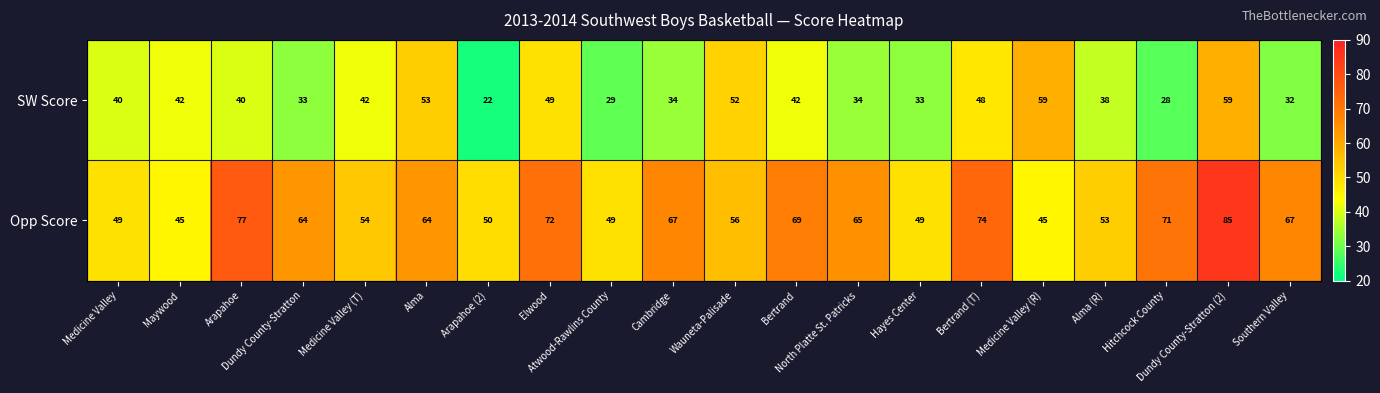

What is the smallest value displayed?

22